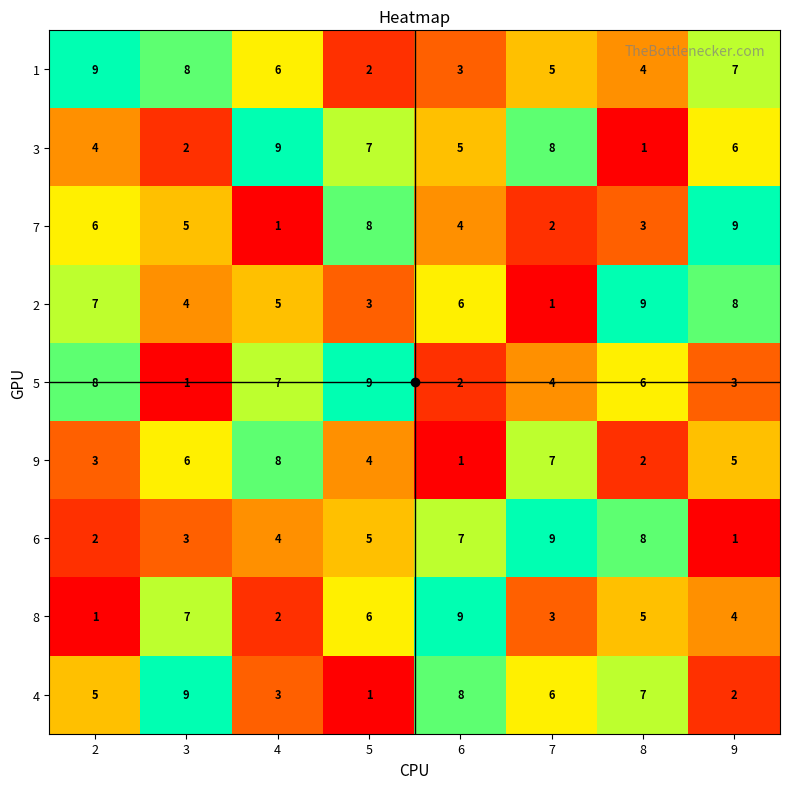

What is the sum of all 4 values?

41